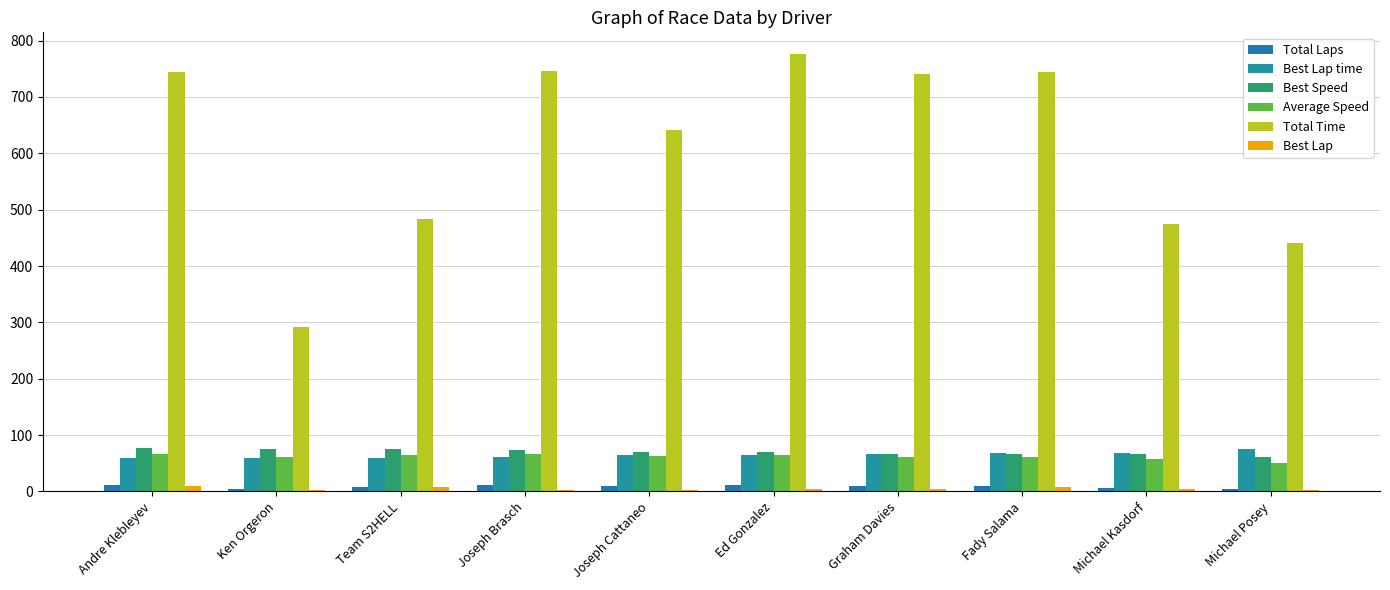

Are the bars horizontal?

No